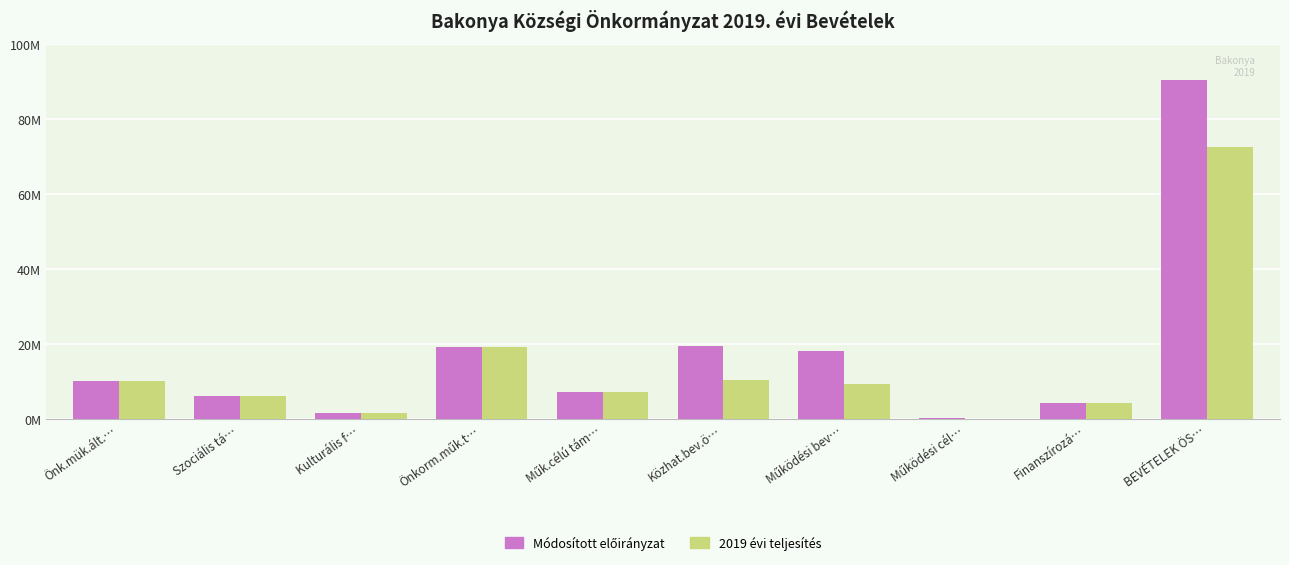

Which series has the largest total across all categories?

Módosított előirányzat